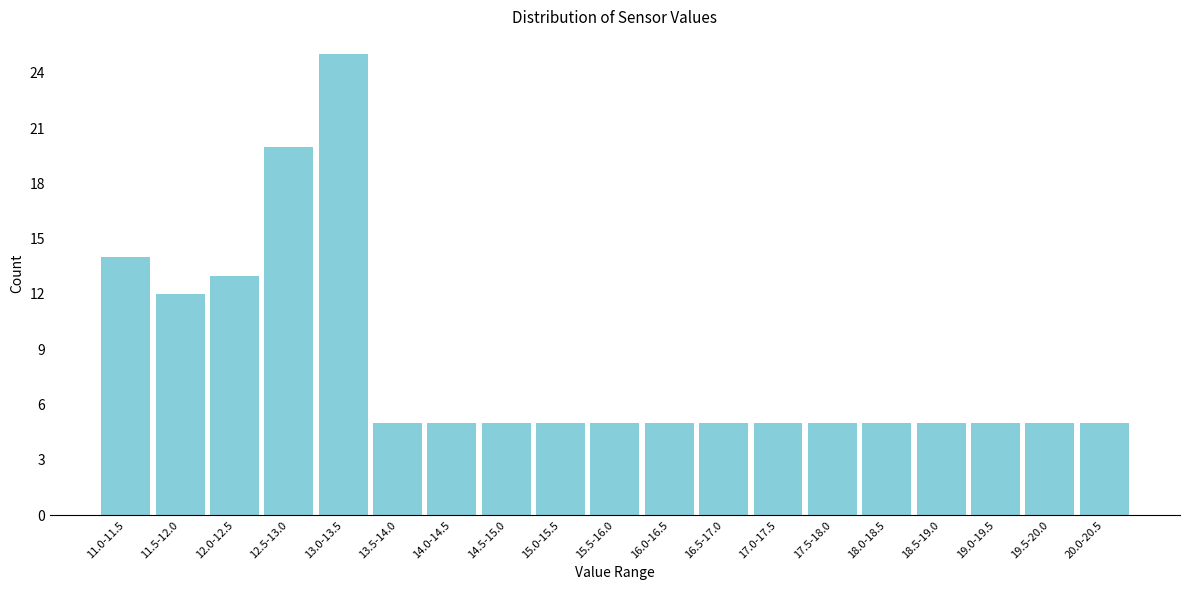

Reading left to right, list all the values displayed in this chart.

14	12	13	20	25	5	5	5	5	5	5	5	5	5	5	5	5	5	5